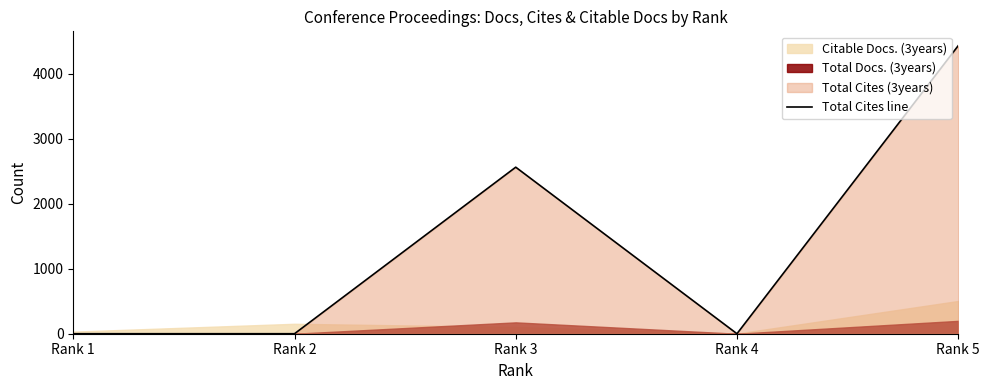

What is the difference between the second highest and minimum values?

2564